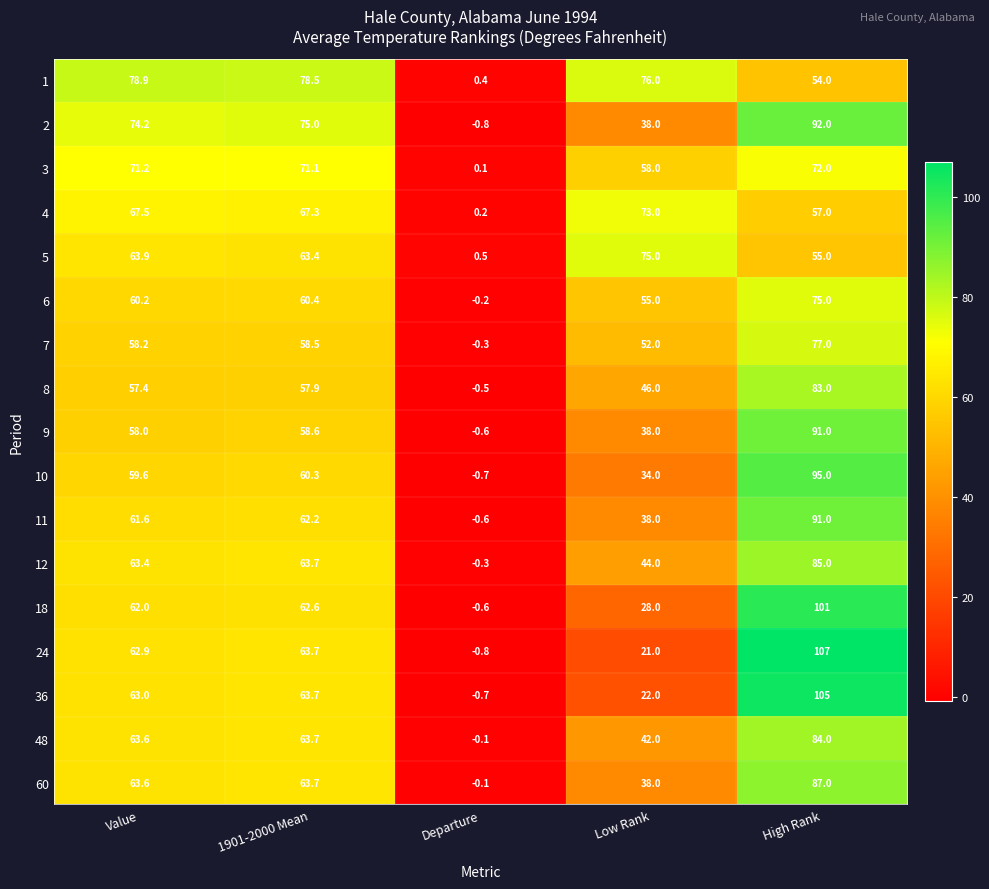

What is the total value across all series at High Rank?

1411.0